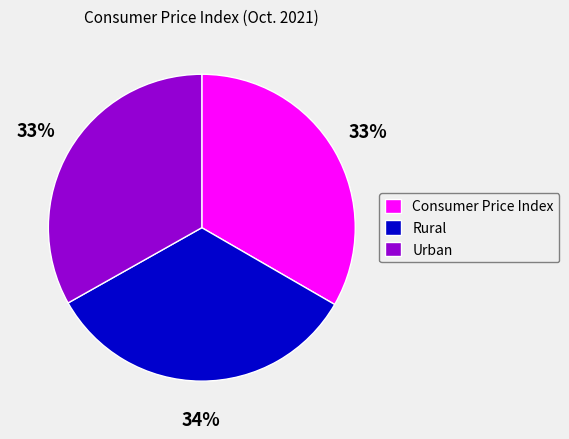

Does any single category account for the majority?

No